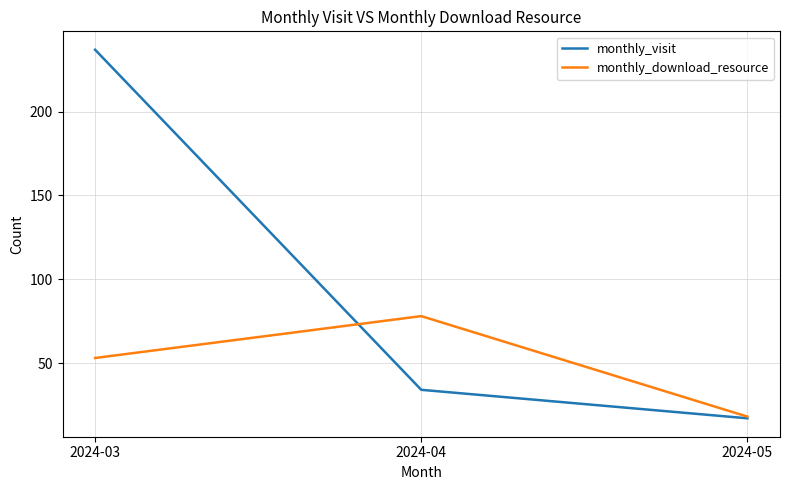

What is the difference between the maximum and minimum values in the monthly_visit series?

220